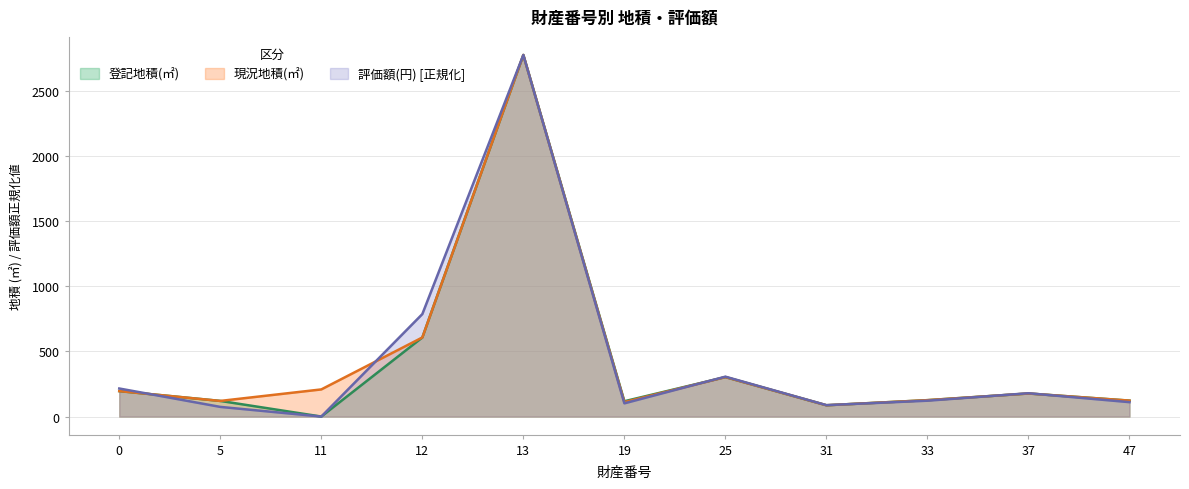

True or false: 現況地積(㎡) and 登記地積(㎡) intersect in this chart.

False